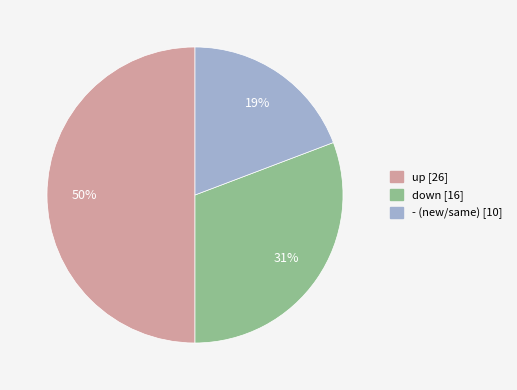

Is it true that up is 43% of the pie?

False